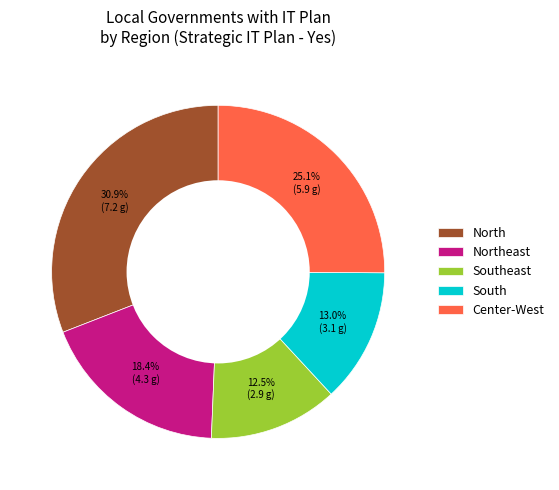

Combined, do North and Northeast account for over 50%?

No